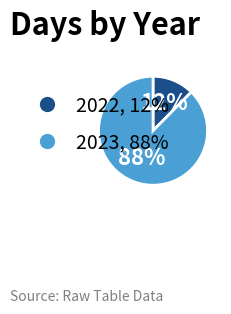

How many segments does this pie chart have?

2